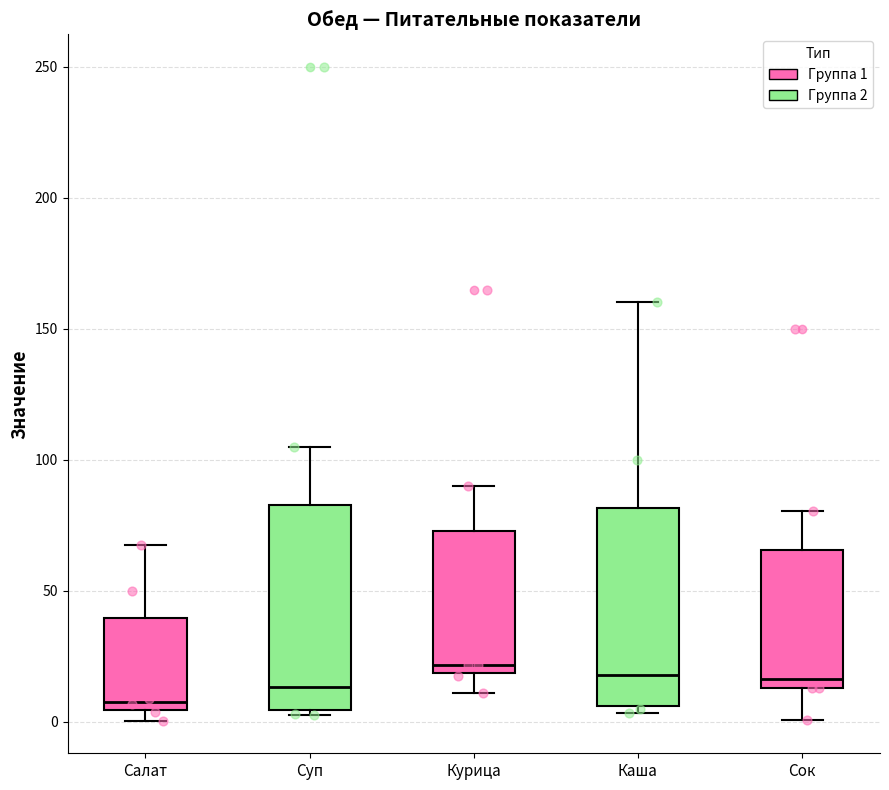

Where does the lower whisker of the box for Сок end on the y-axis? The values are not printed on the chart, so give them approximately, as read against the axis.

0